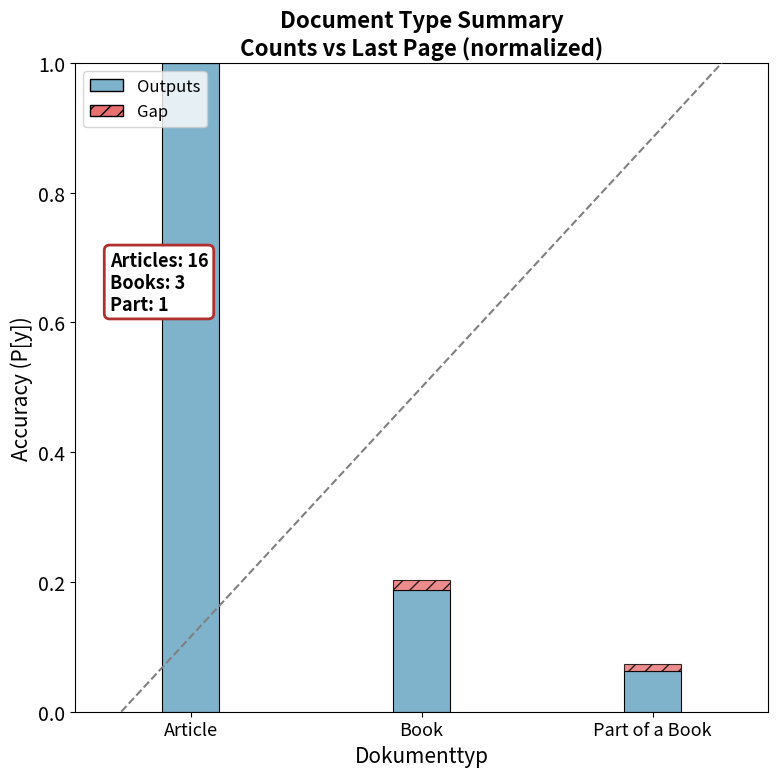

Reading left to right, list all the values displayed in this chart.

Outputs: Article=1.0	Book=0.2	Part of a Book=0.1
Gap: Article=1.0	Book=0.0	Part of a Book=0.0